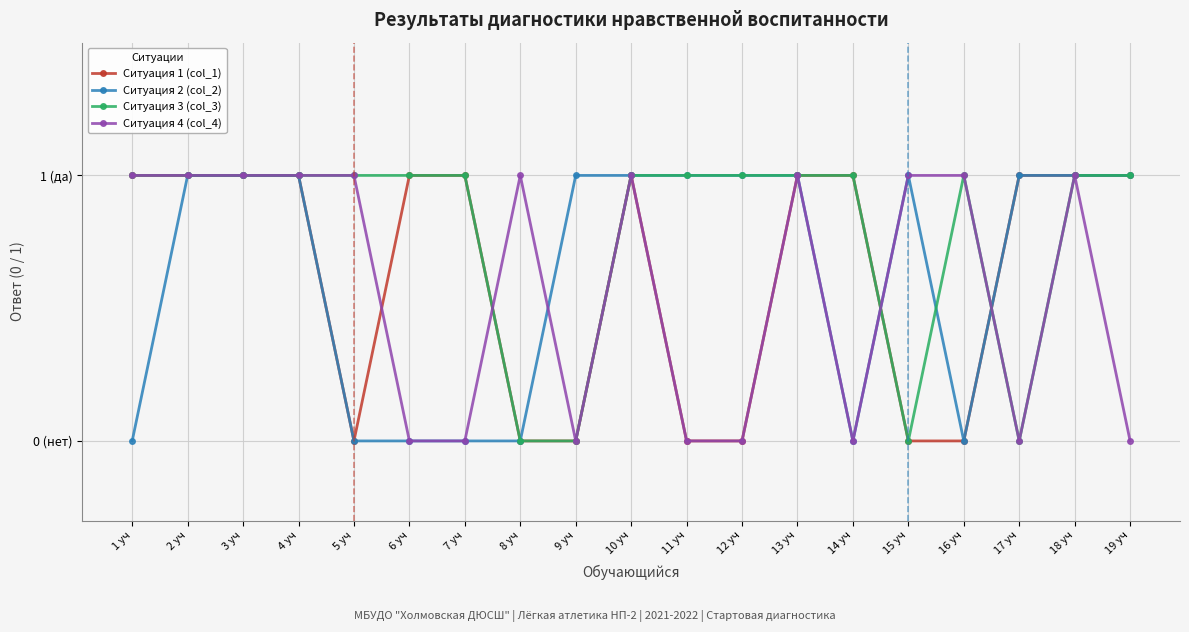

At which category does Ситуация 4 (col_4) reach its first local valley?

9 уч